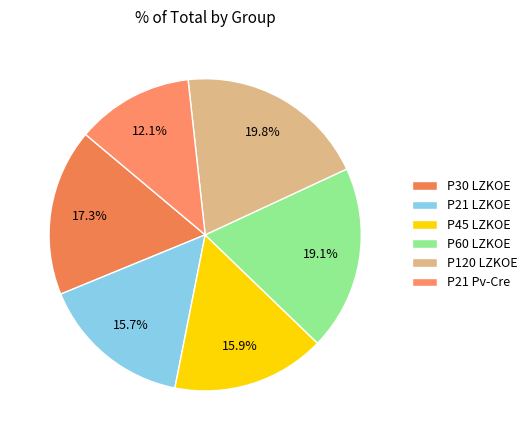

Do P60 LZKOE and P30 LZKOE together represent more than half of the pie?

No